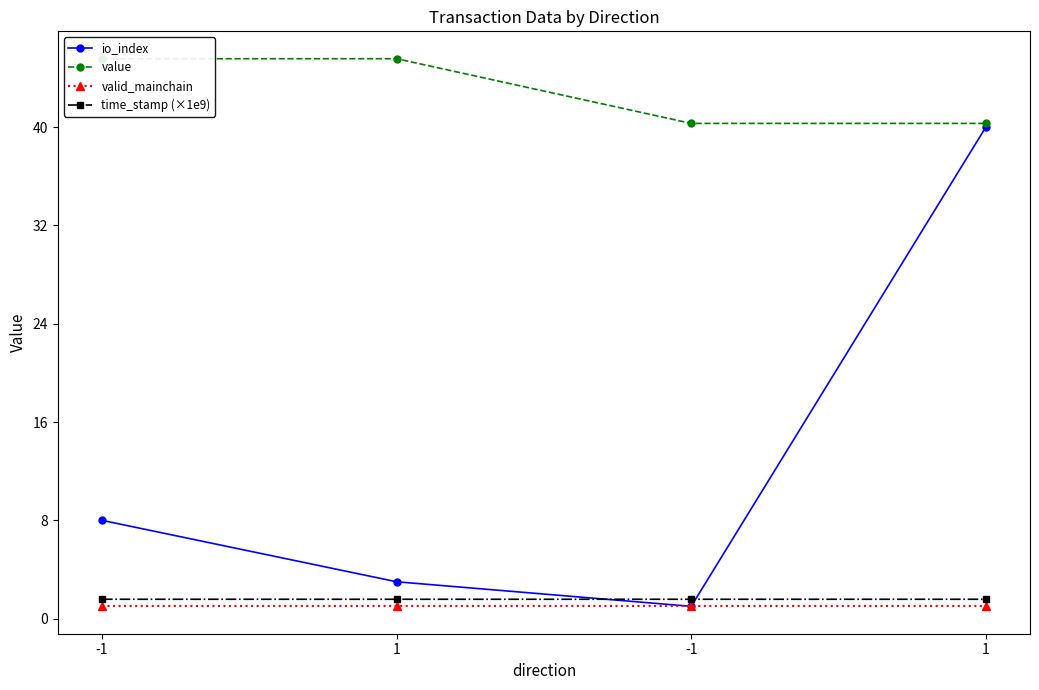

Reading left to right, transcribe all the data shown in this chart.

io_index: 8.0	3.0	1.0	40.0
value: 45.6	45.6	40.3	40.3
valid_mainchain: 1.0	1.0	1.0	1.0
time_stamp (×1e9): 1.6	1.6	1.6	1.6